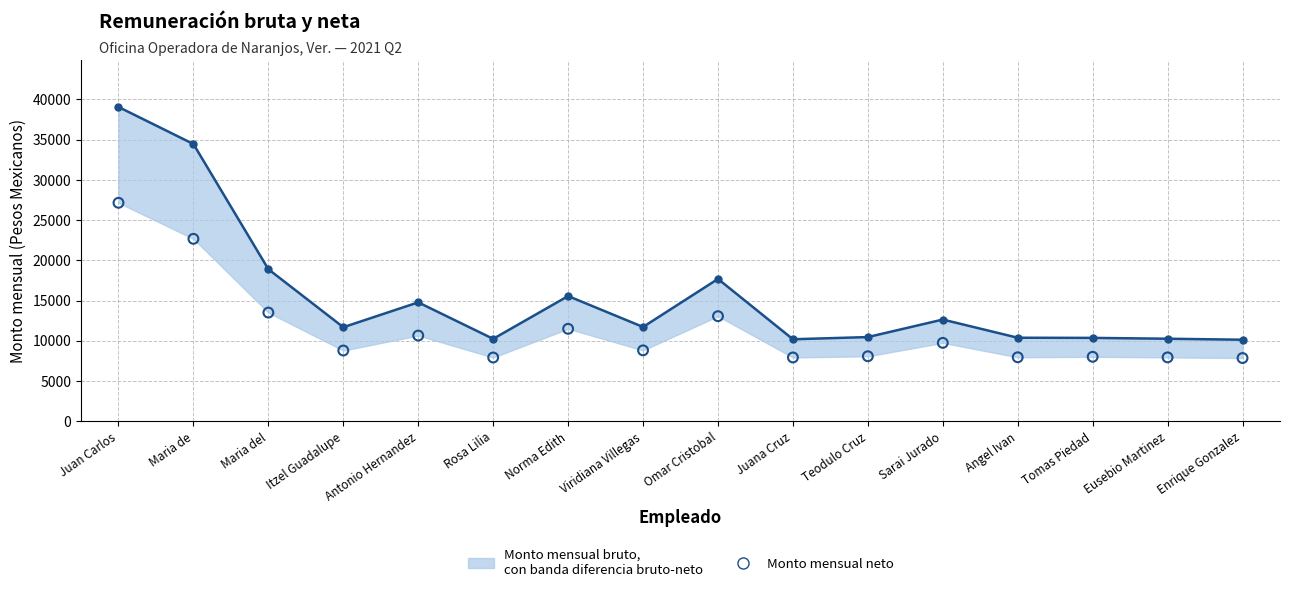

At which category is the sum across all series the highest?

Juan Carlos